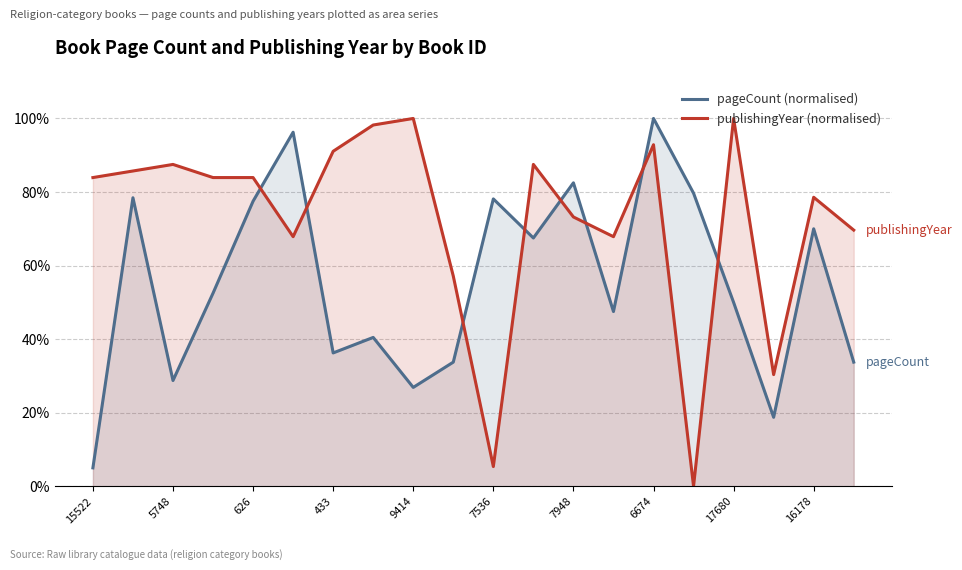

List the series in order of their peak value, lowest first.

pageCount (normalised), publishingYear (normalised)